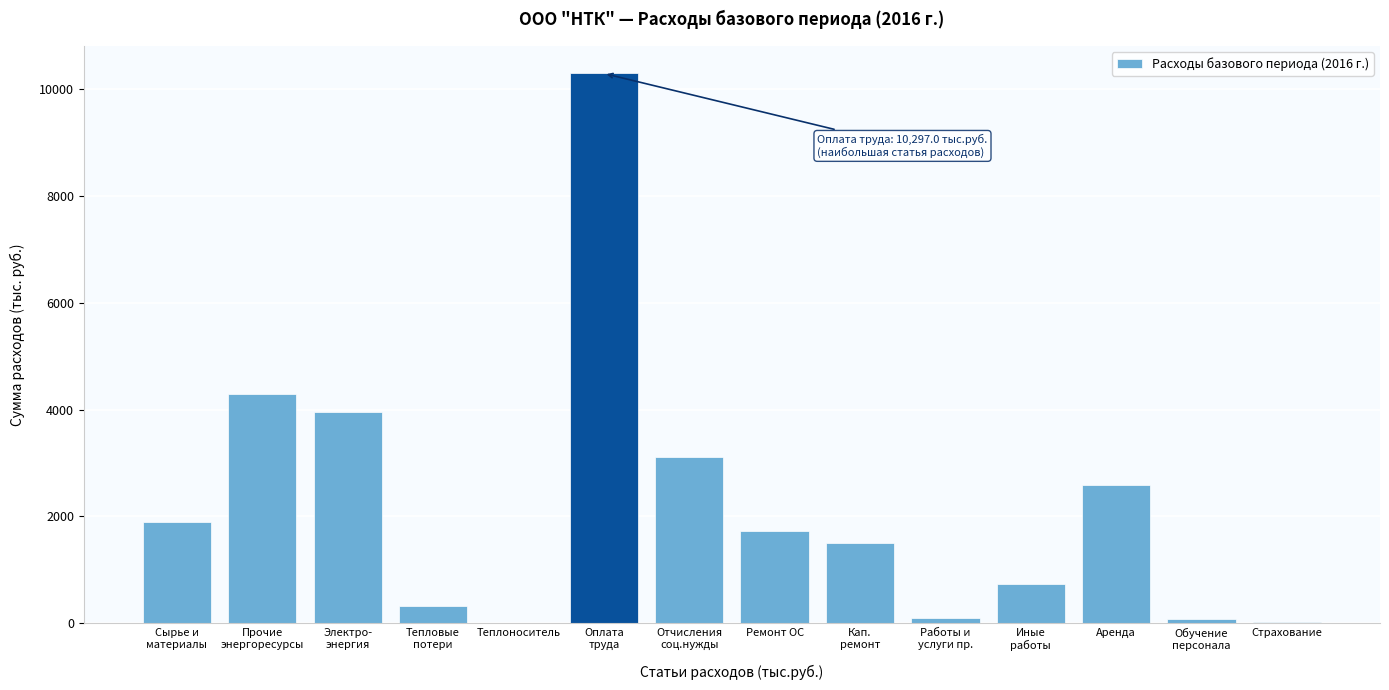

Is it true that the value at Аренда is 2590.1?

True